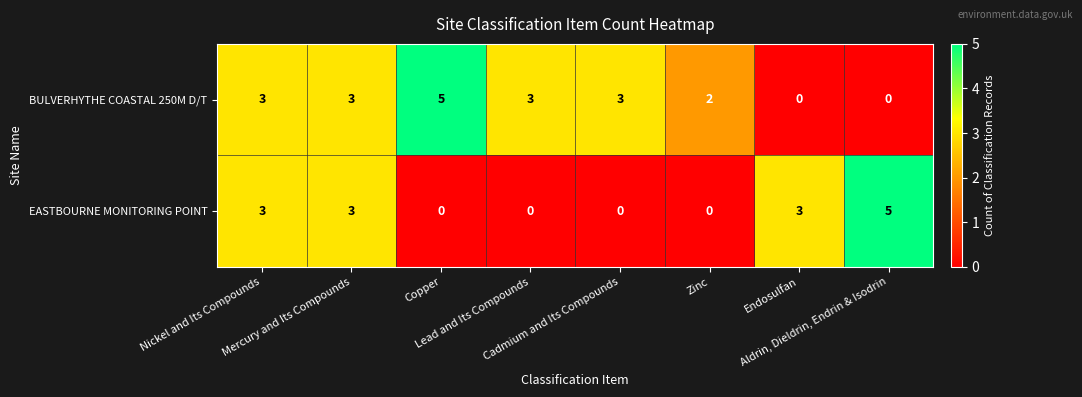

Rank the series by their average value, from lowest to highest.

EASTBOURNE MONITORING POINT, BULVERHYTHE COASTAL 250M D/T